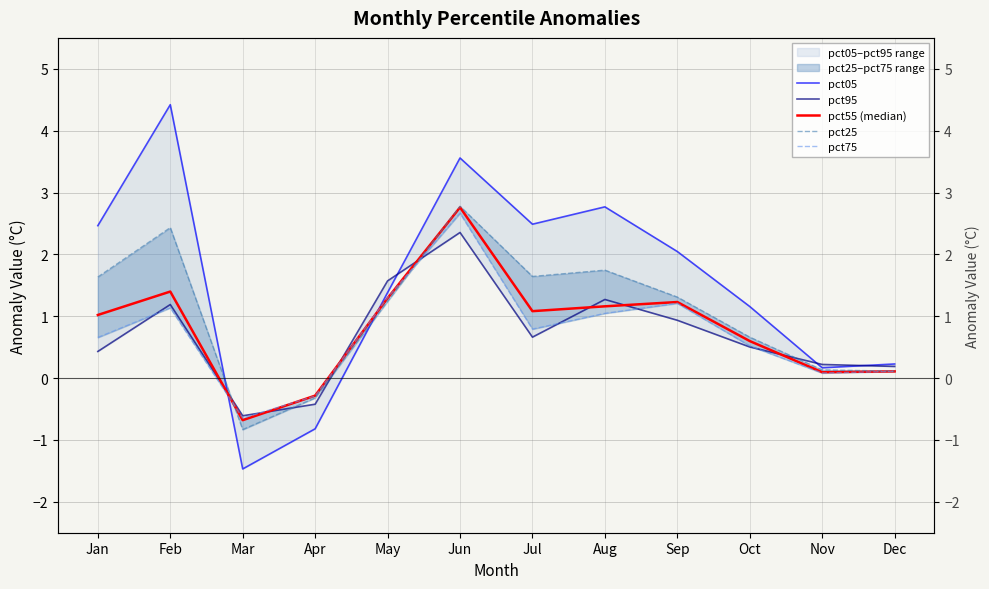

What is the average value of the pct55 (median) series?

0.8